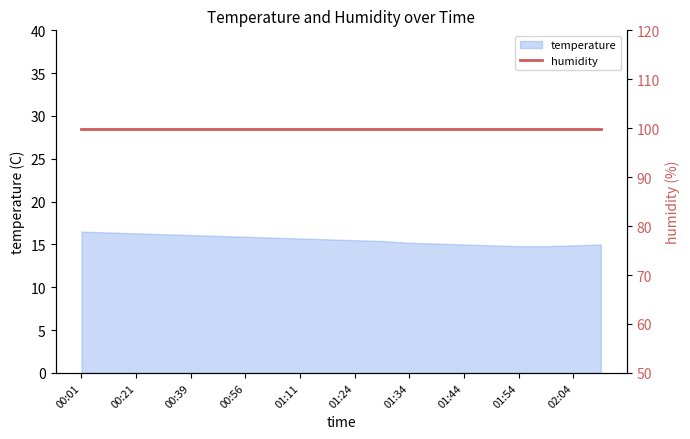

What is the ratio of the value at 00:56 to the value at 00:49?

1.0